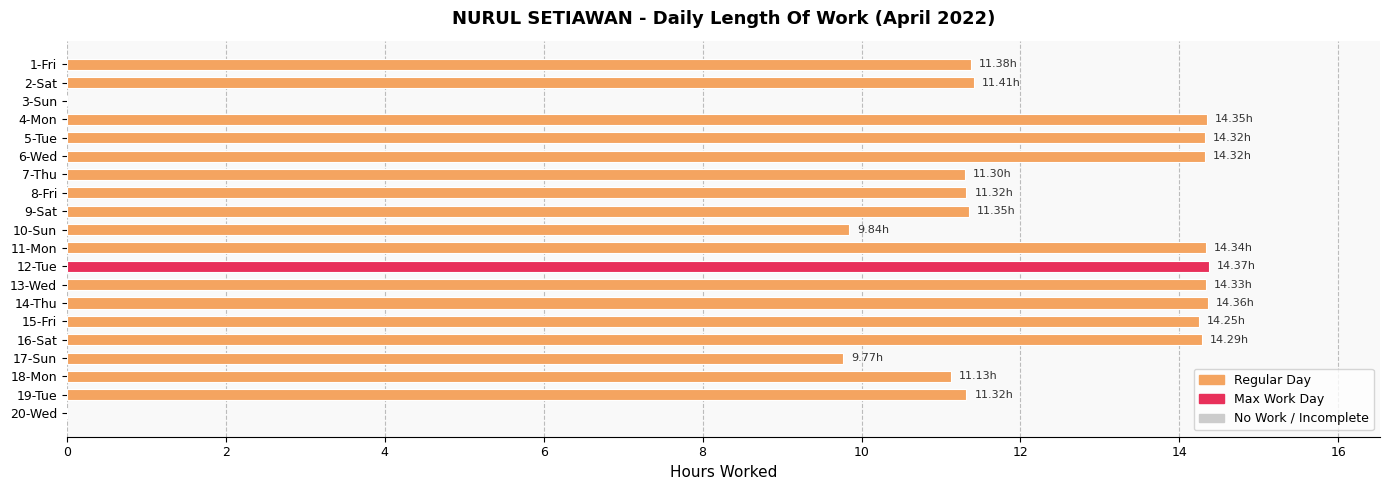

What is the sum of the values at 9-Sat and 13-Wed?

25.7